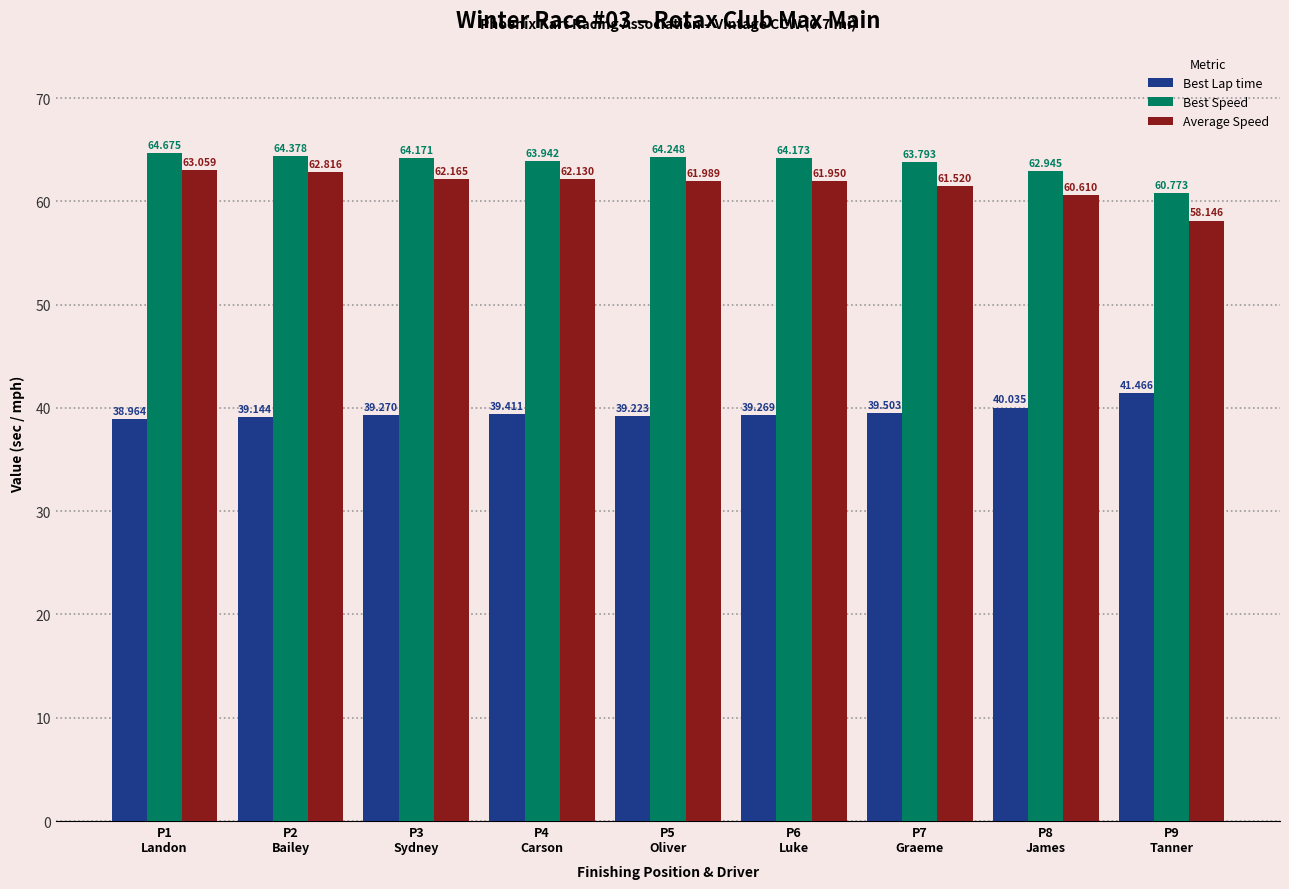

Between P1
Landon and P3
Sydney, which series saw the biggest shift?

Average Speed